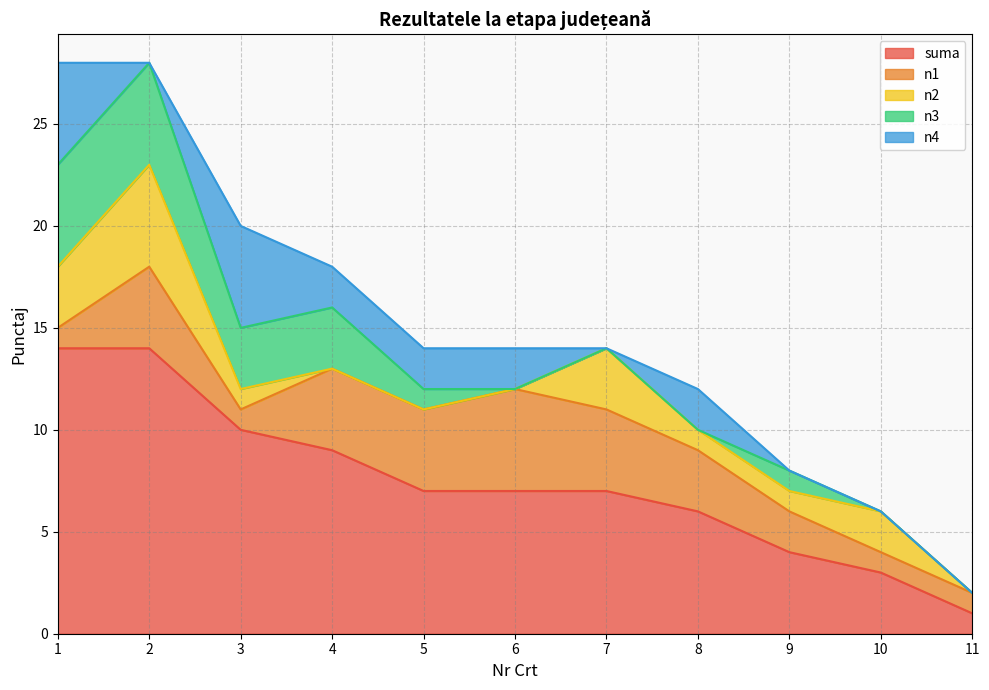

The value of n4 at 11 is -2. True or false?

False